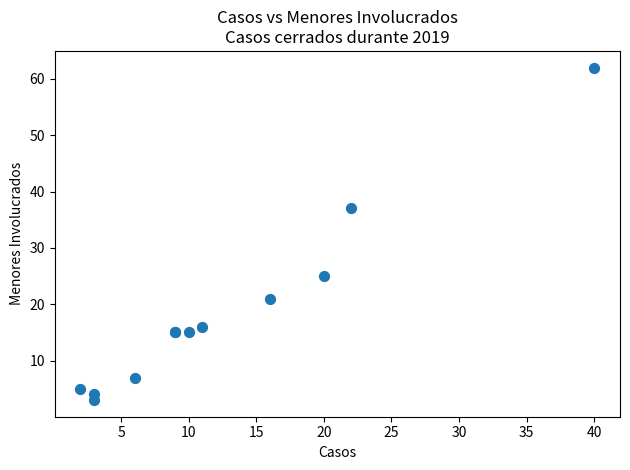

What Y value in the scatter plot is closest to 32?

37